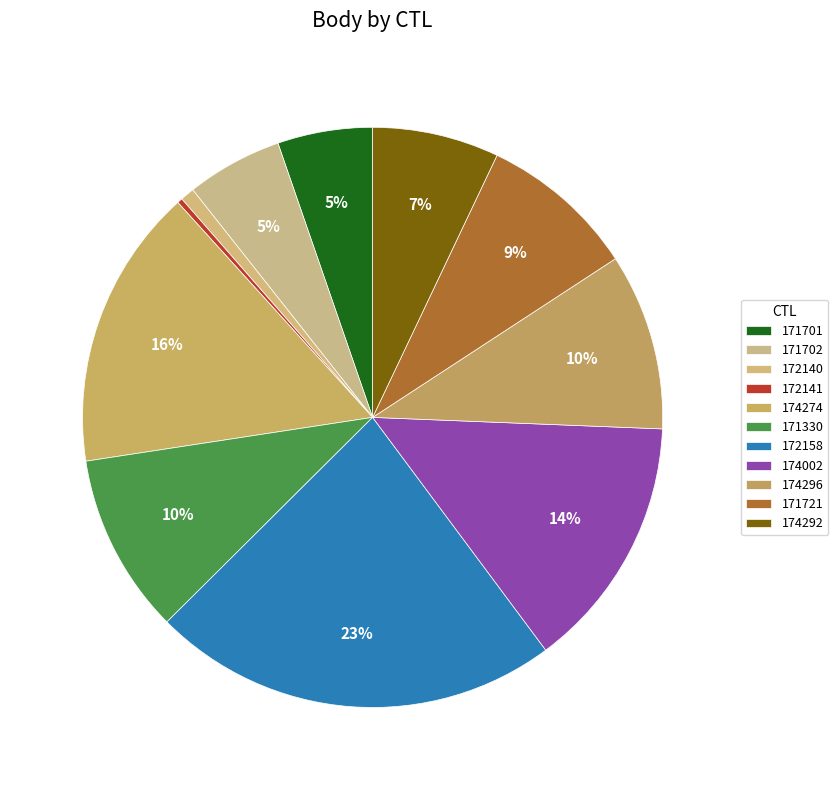

What portion of the pie excludes 172158?

77.3%